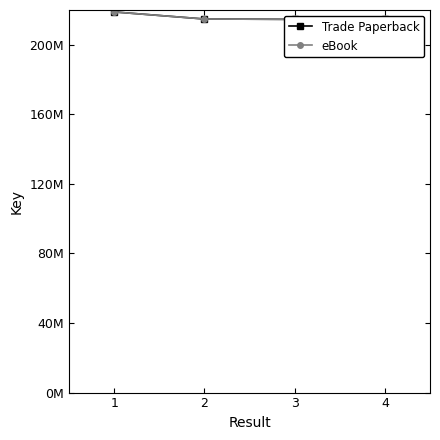

Between 3 and 4, which is larger?

4